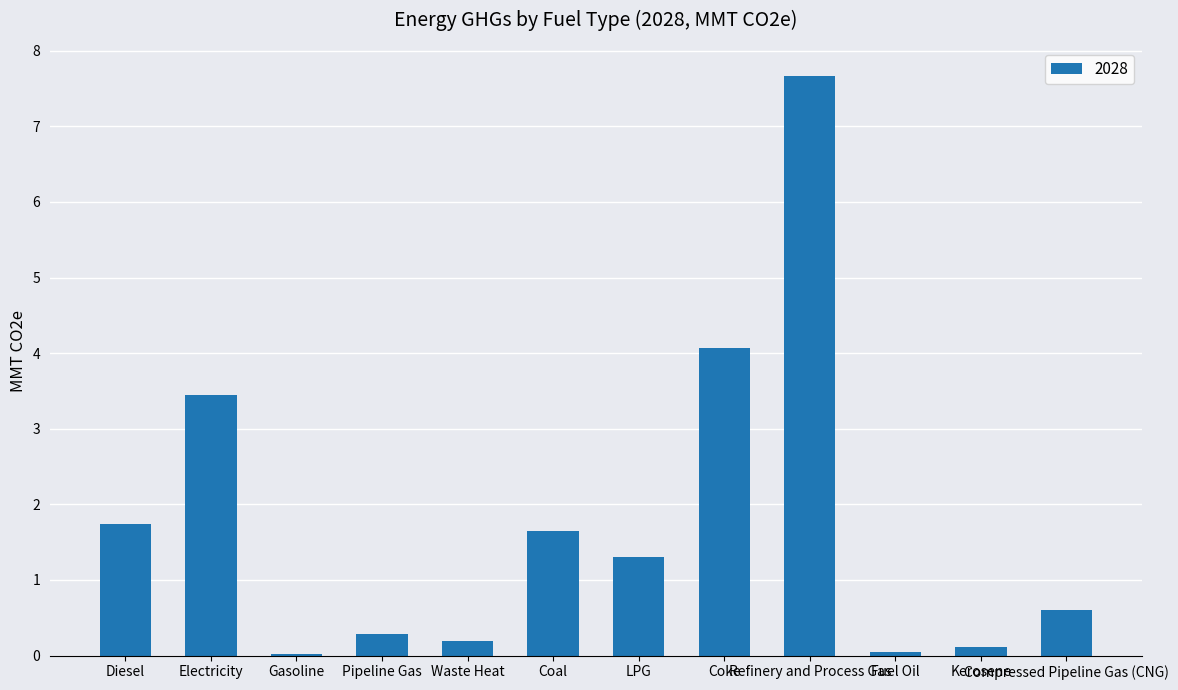

The value at Coke is 5.8. True or false?

False